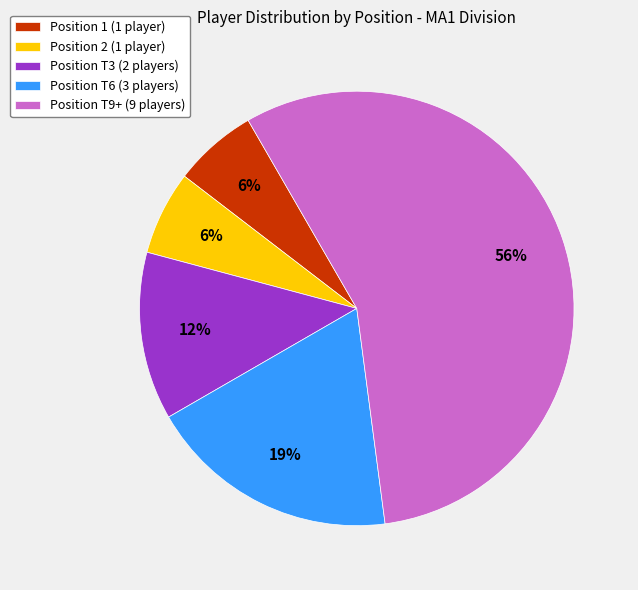

Does any single category account for the majority?

Yes